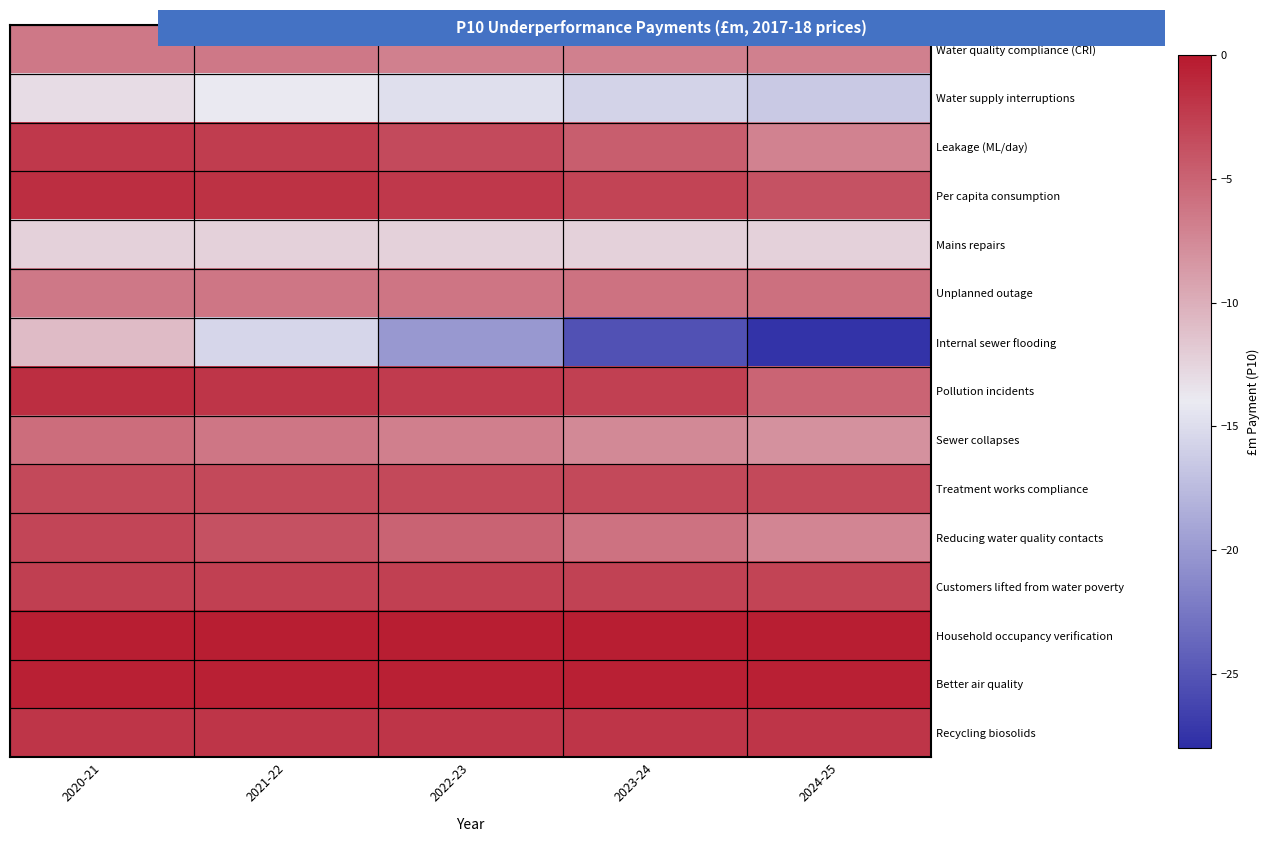

Between 2021-22 and 2023-24, which is larger?

2021-22